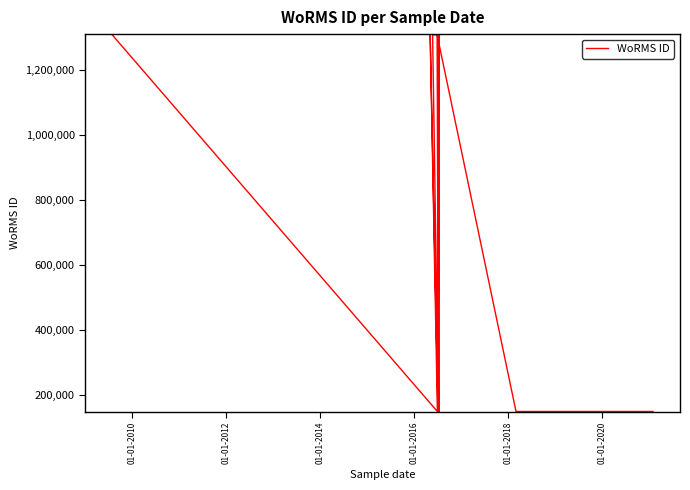

What is the approximate value at 01-01-2020, to the nearest 50?

149150